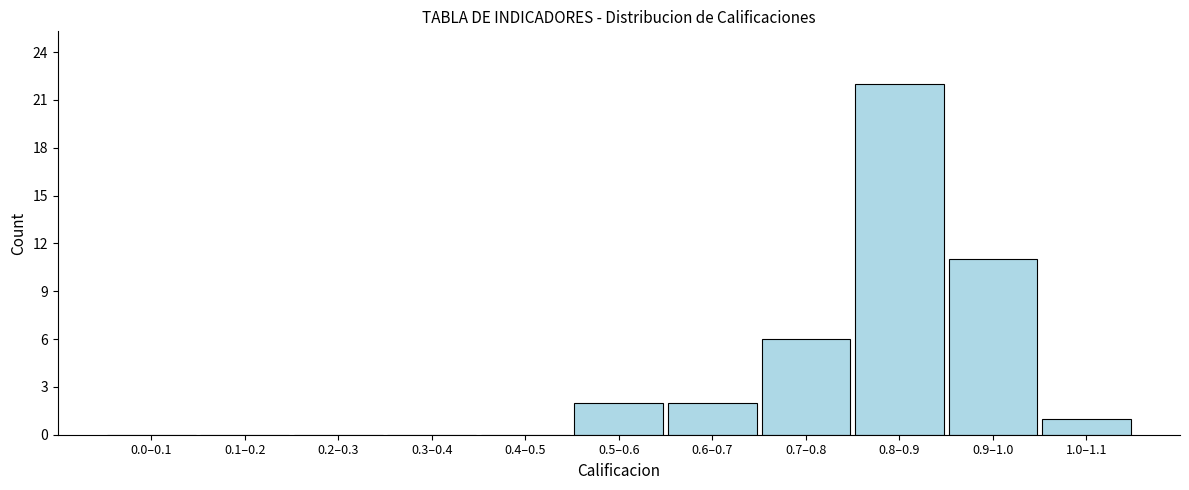

Reading left to right, extract all data points from this chart.

0.0–0.1=0	0.1–0.2=0	0.2–0.3=0	0.3–0.4=0	0.4–0.5=0	0.5–0.6=2	0.6–0.7=2	0.7–0.8=6	0.8–0.9=22	0.9–1.0=11	1.0–1.1=1